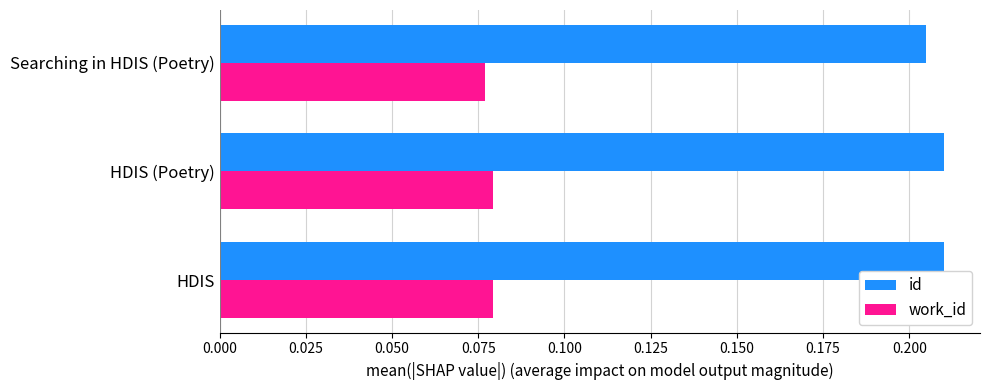

List the series in order of their overall mean, highest first.

id, work_id